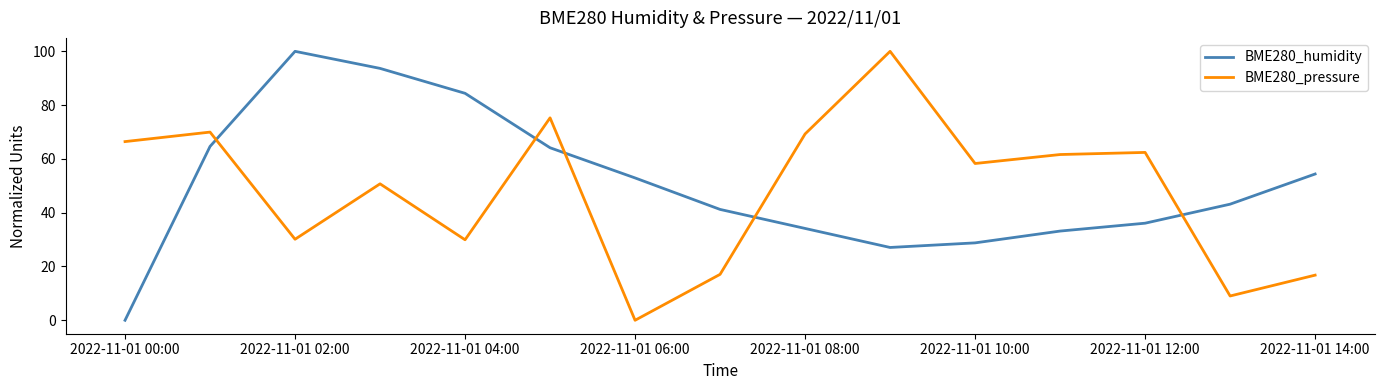

After their last crossing, which series has the higher values: BME280_humidity or BME280_pressure?

BME280_humidity